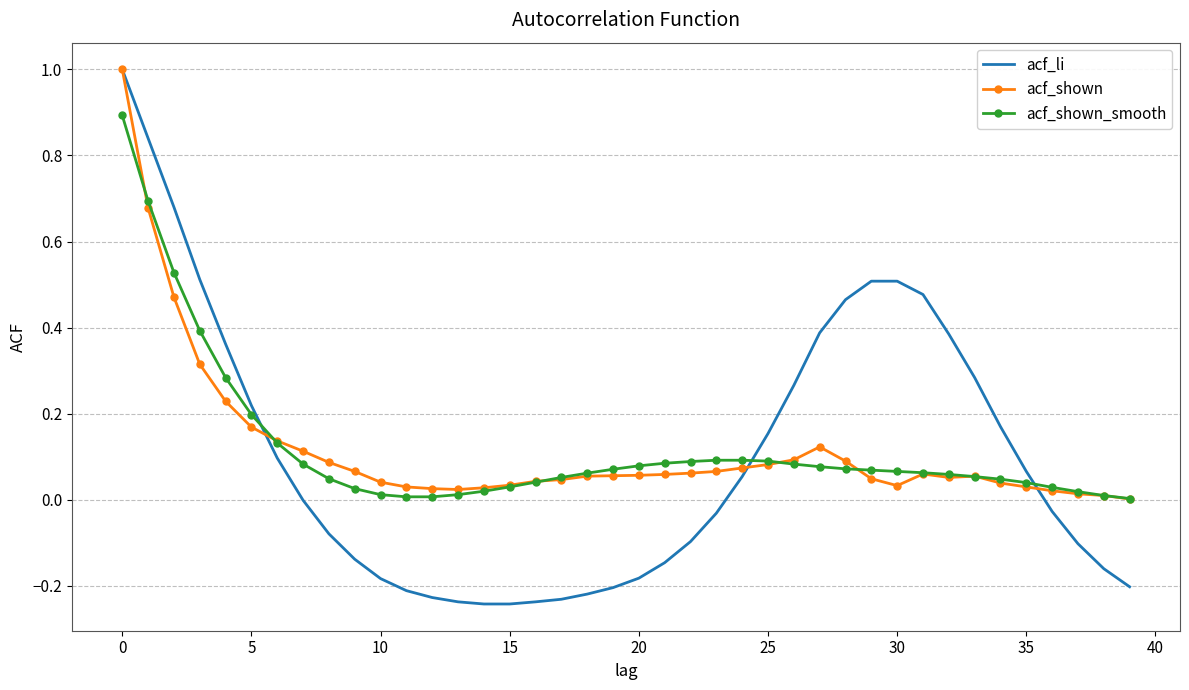

What are all the series names shown in the legend?

acf_li, acf_shown, acf_shown_smooth